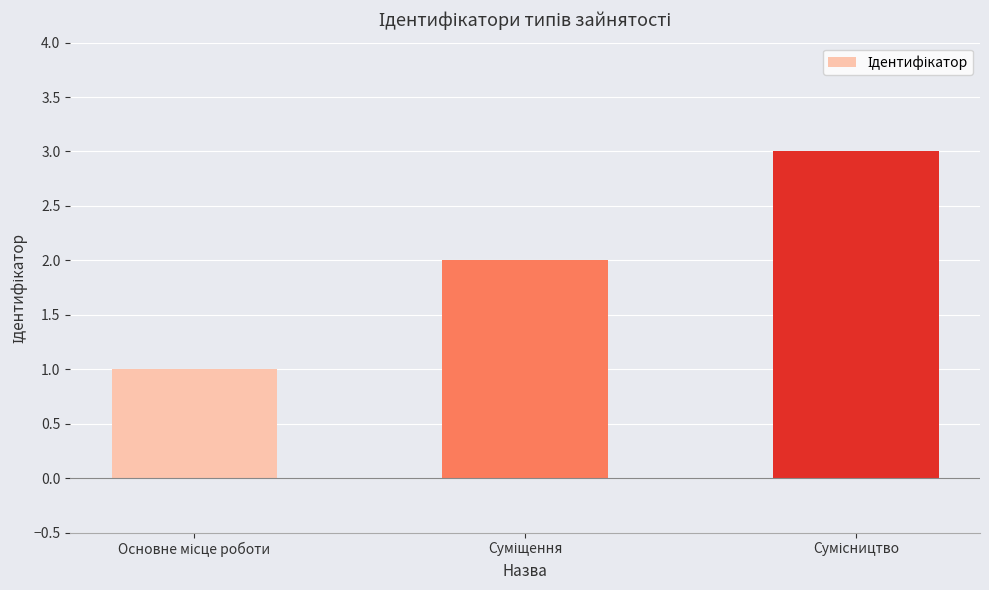

What is the sum of all values?

6